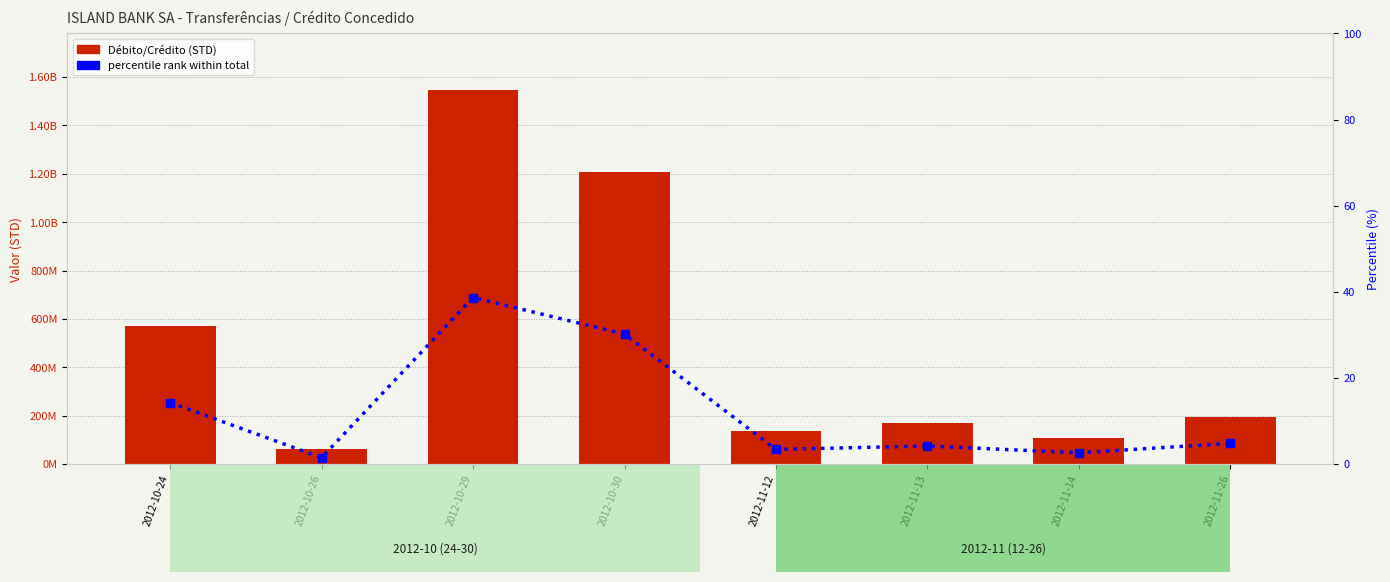

Read the Débito/Crédito (STD) value at 2012-11-26.

194023594.0